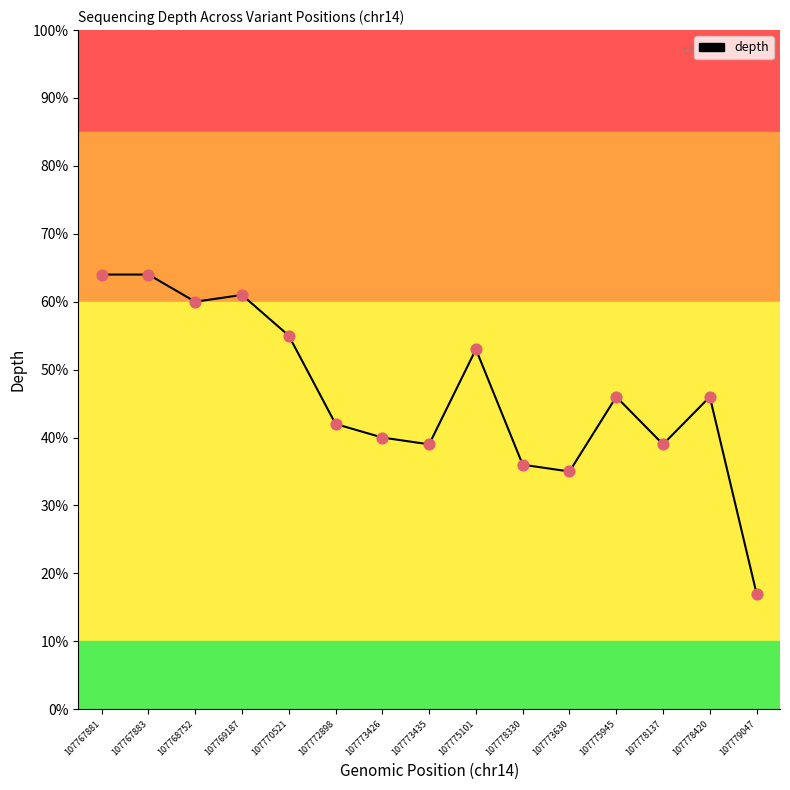

Approximately how many times larger is the value at 107770521 compared to 107775101?

1.0